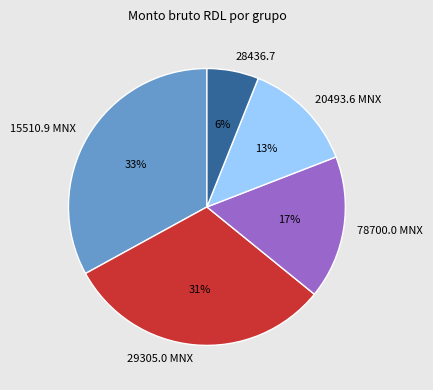

Is it true that 20493.6 MNX is 27% of the pie?

False